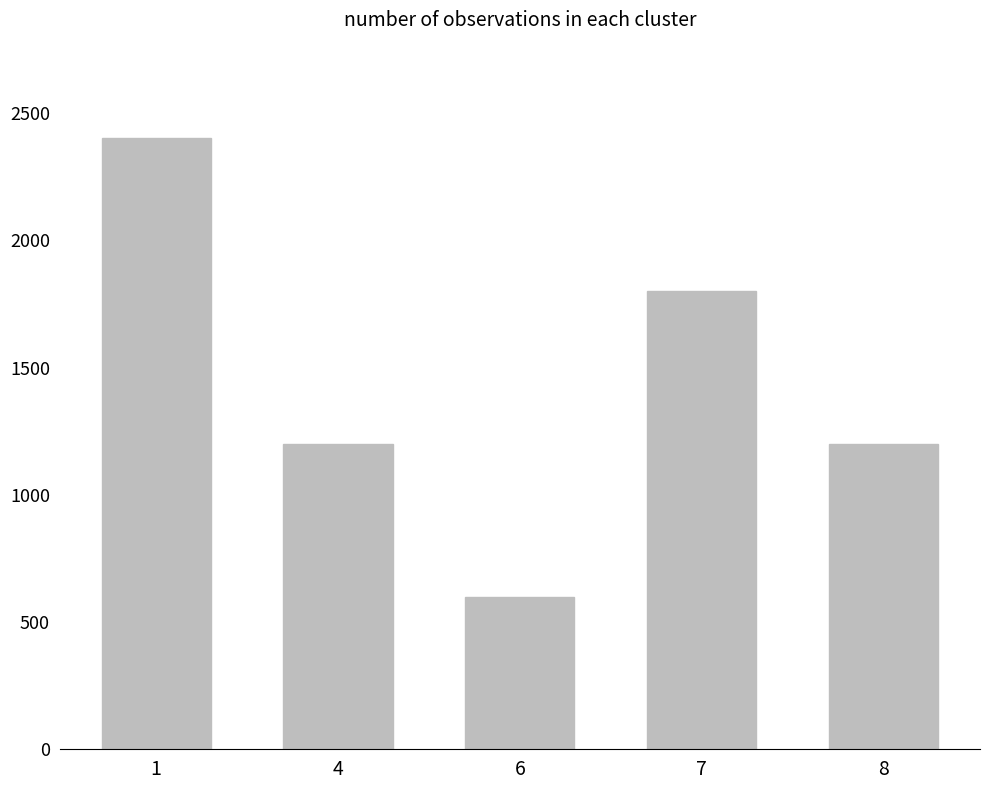

Are the bars grouped side by side (vs. stacked)?

No